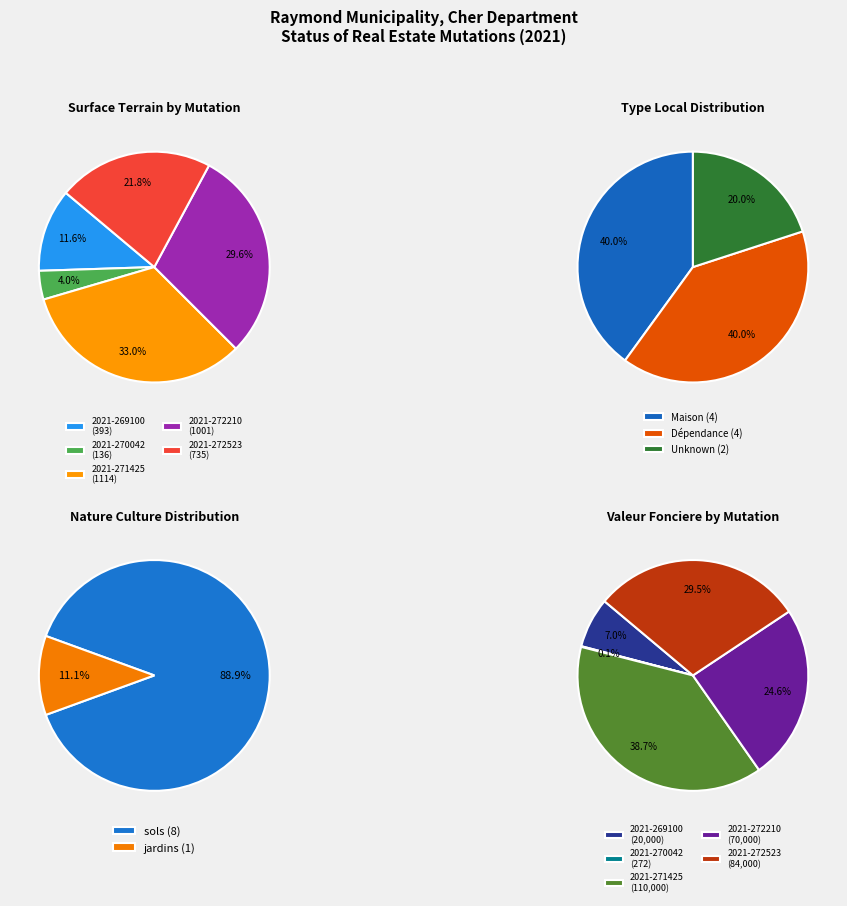

Which series has the widest spread of values?

Maison